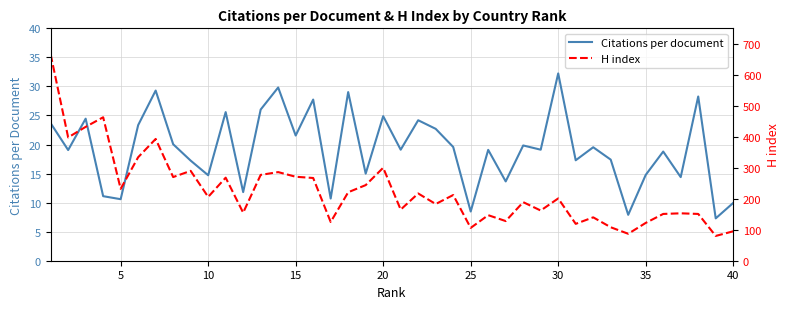

In H index, how many points are lower than both neighbors (excluding endpoints)?

14